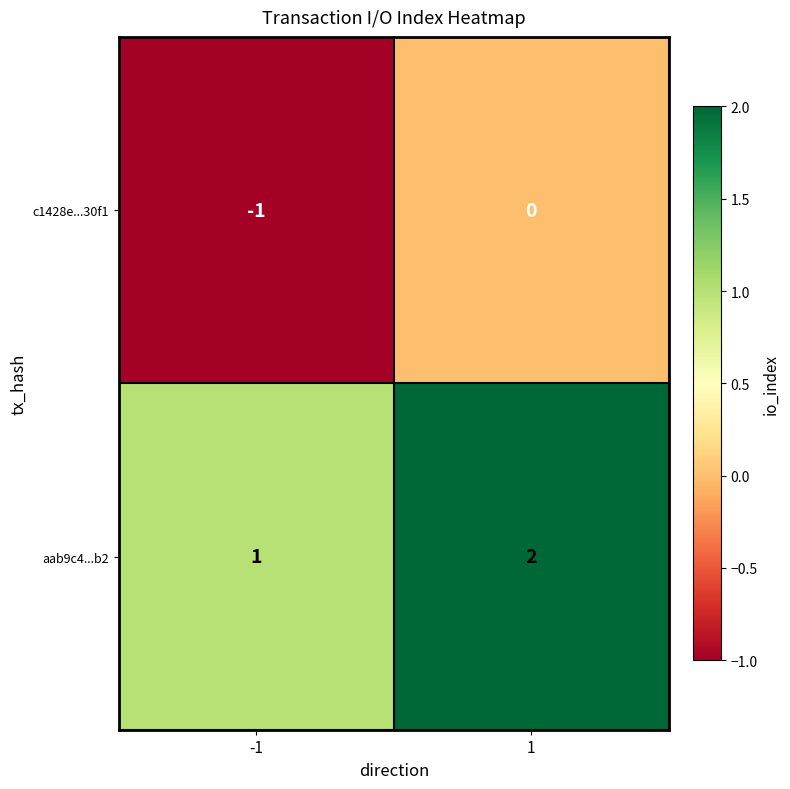

How many categories are shown in the chart?

2